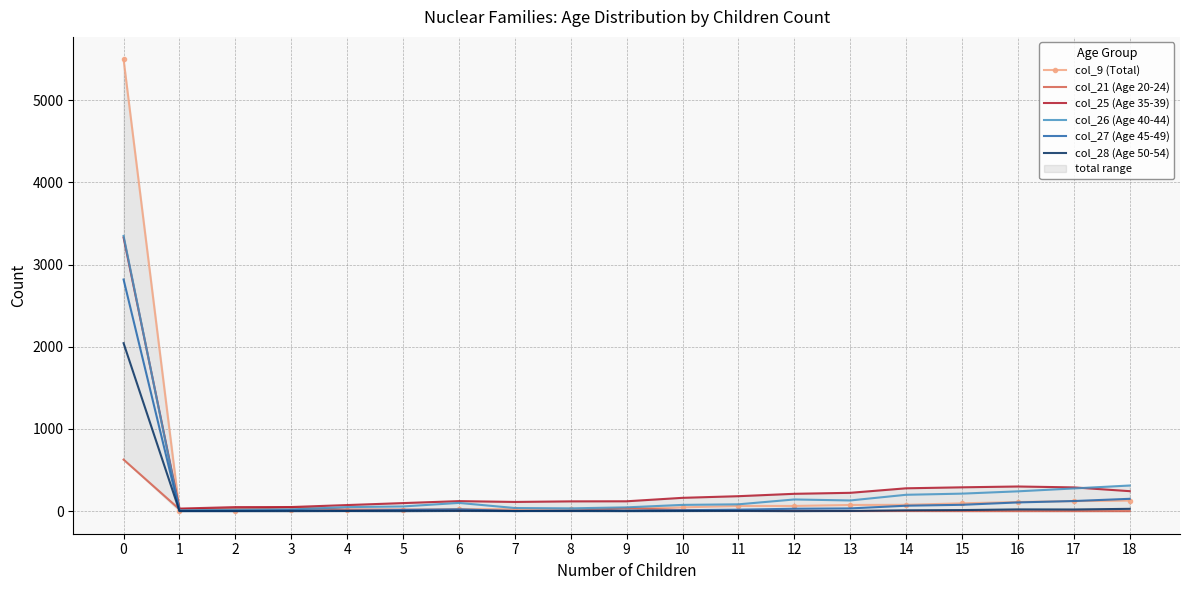

How many intersections are there between col_21 (Age 20-24) and col_26 (Age 40-44)?

2